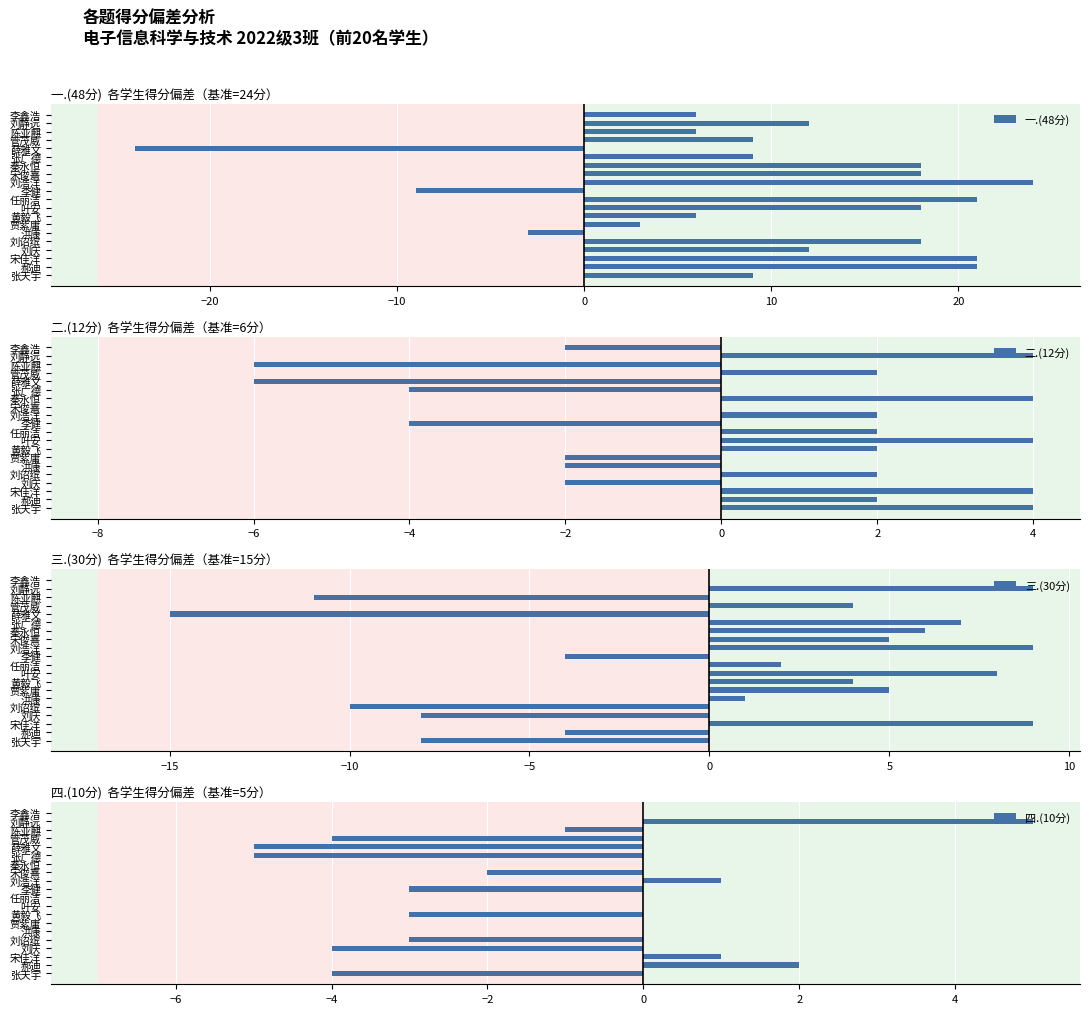

What is the difference between the maximum and minimum values in the 一.(48分) series?

48